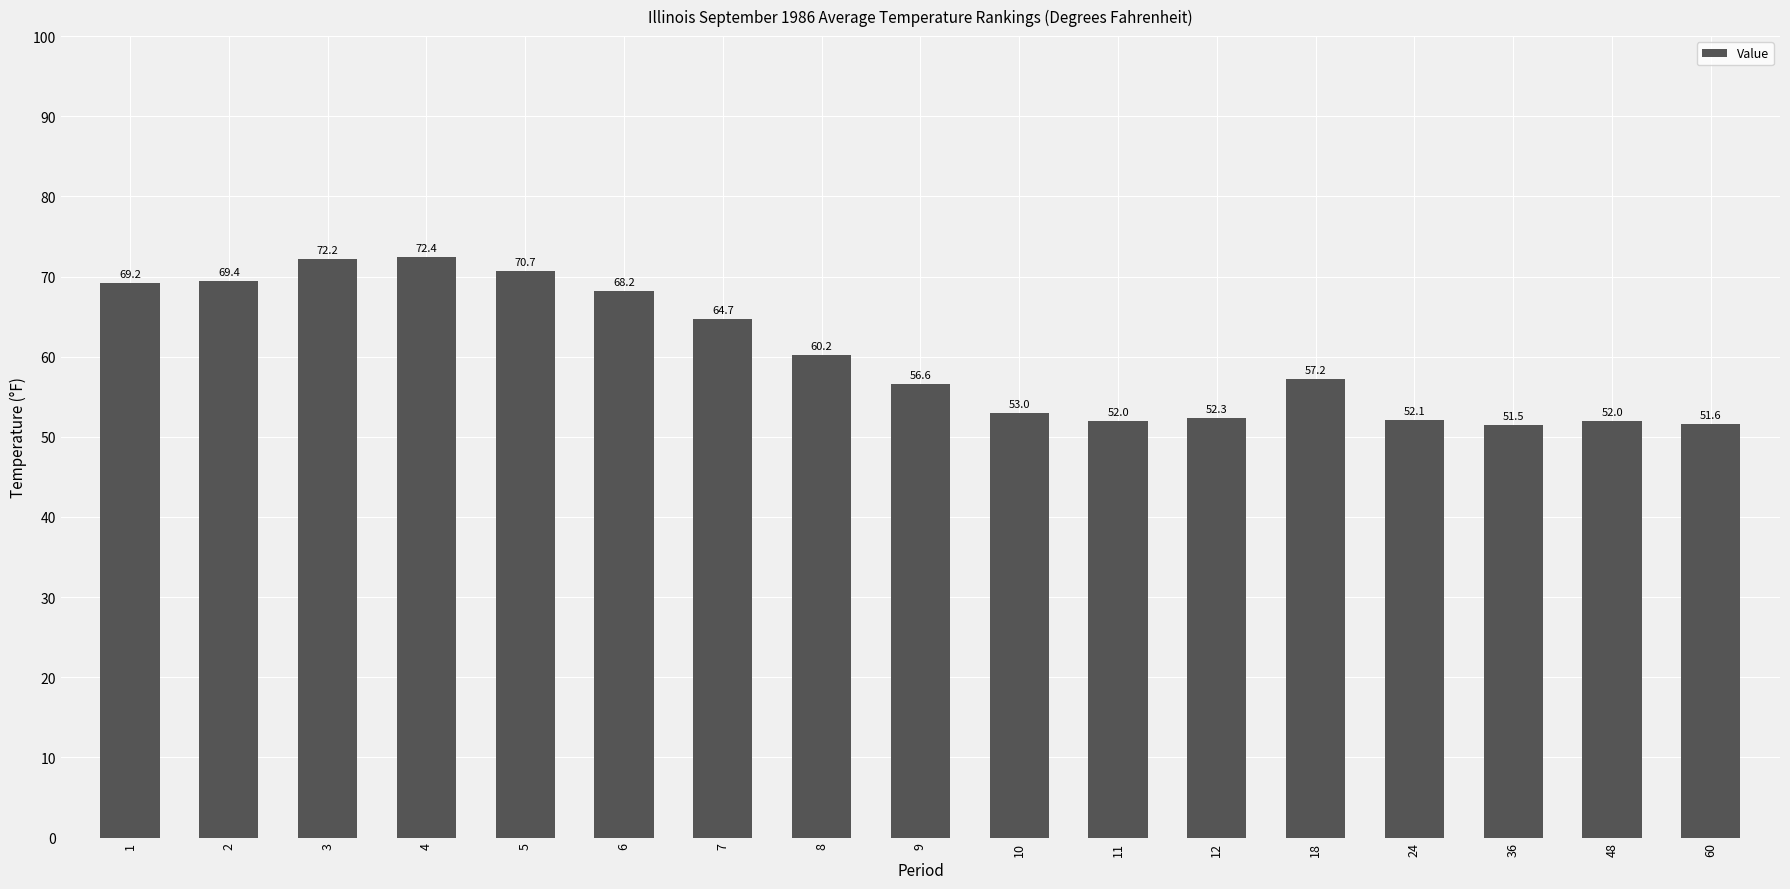

What is the value of the 5th bar from the left?

70.7